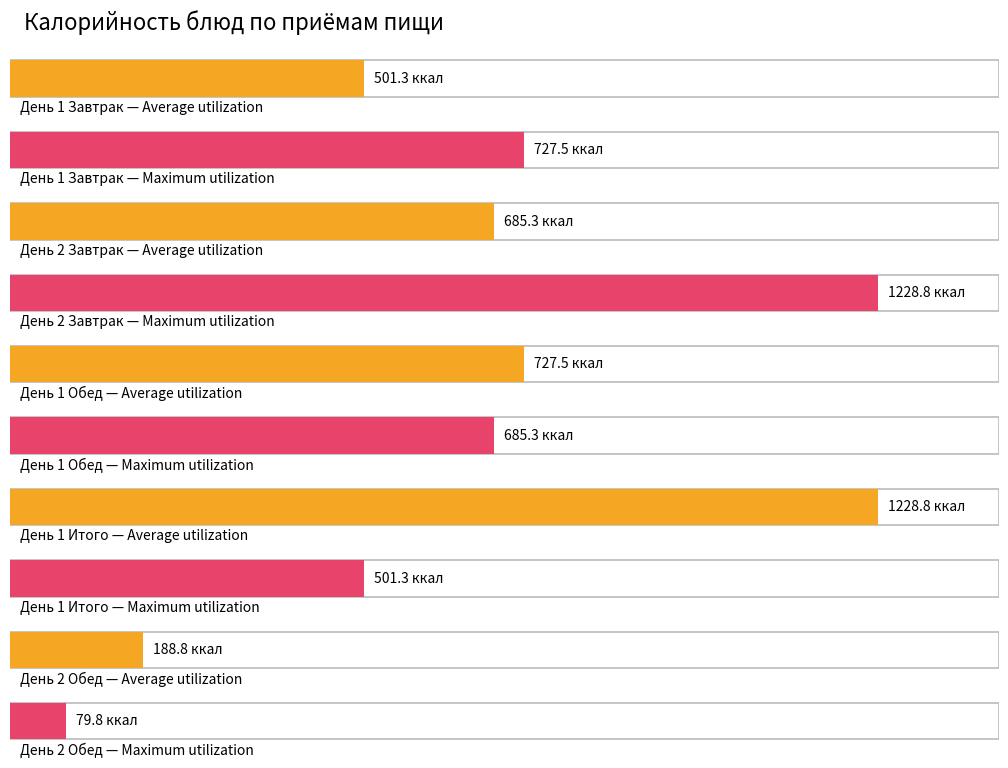

At which label does Maximum utilization reach its minimum?

День 2 Обед